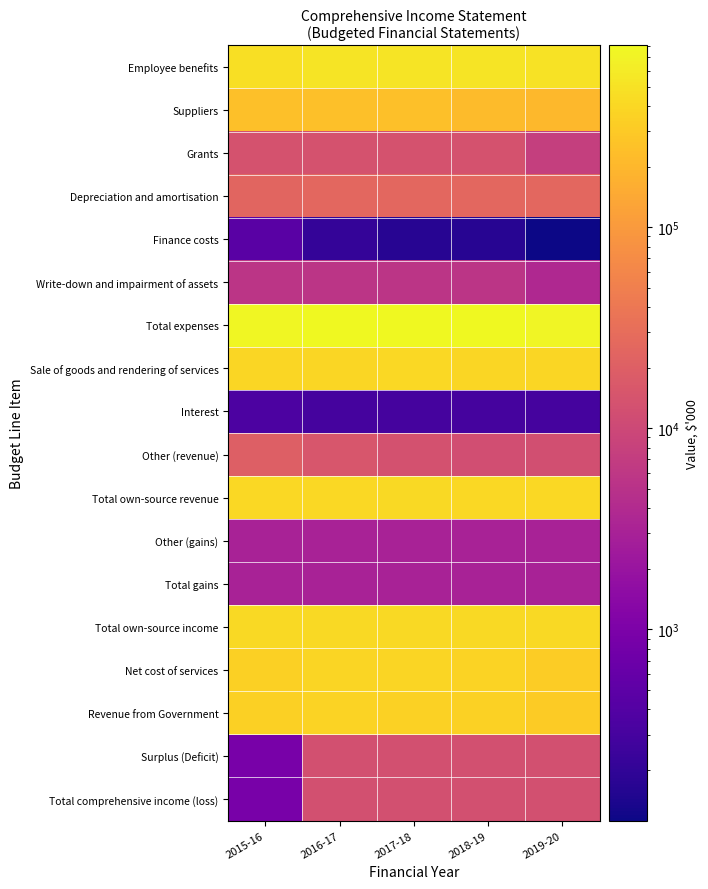

At which category does the chart reach its minimum across all series?

2019-20